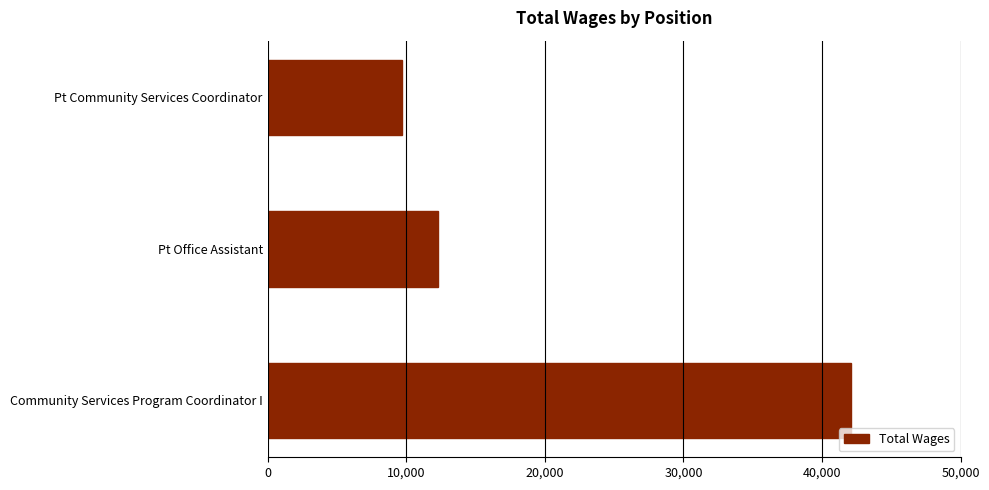

What is the difference between the maximum and second lowest values?

29806